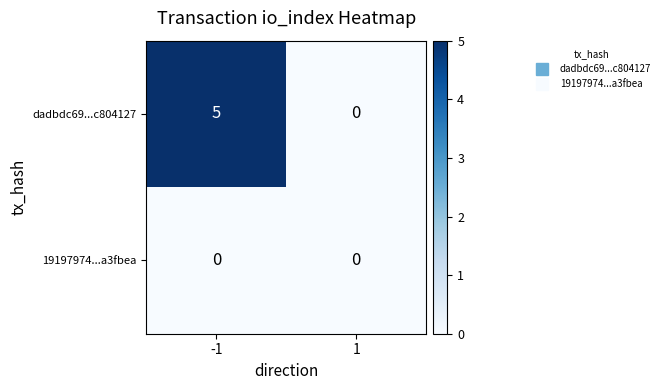

Reading right to left, what are all the values shown in this chart?

dadbdc69...c804127: 0	5
19197974...a3fbea: 0	0